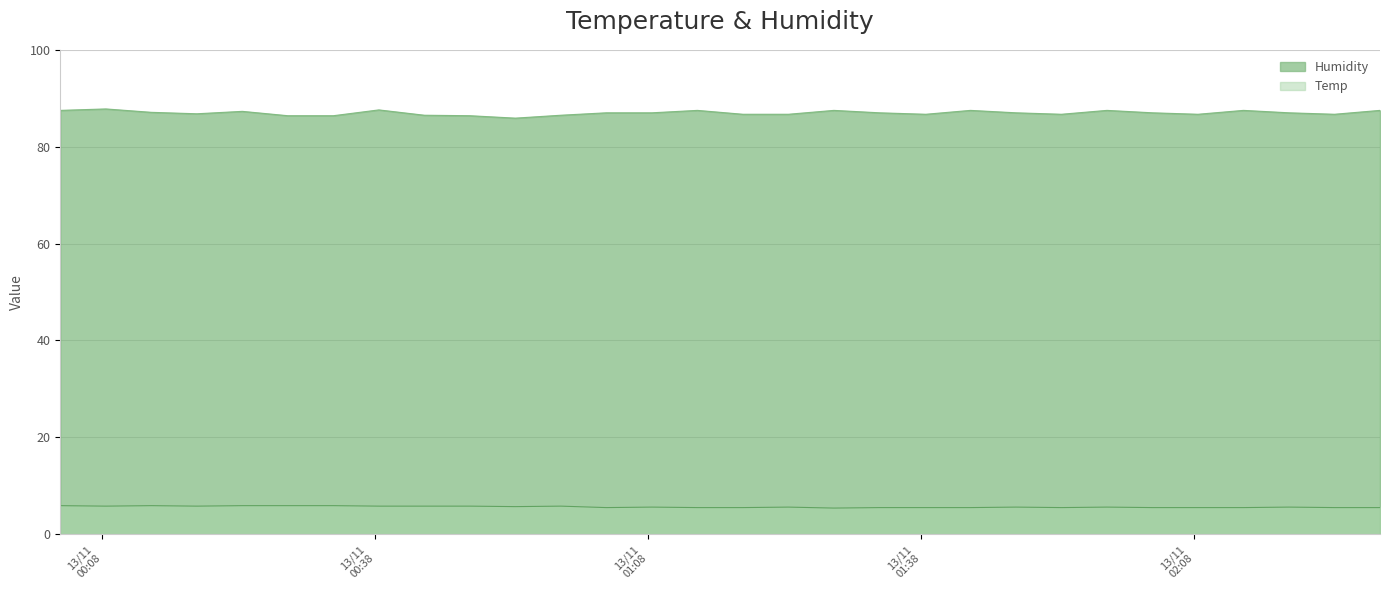

Does the chart display data point markers on the line(s)?

No